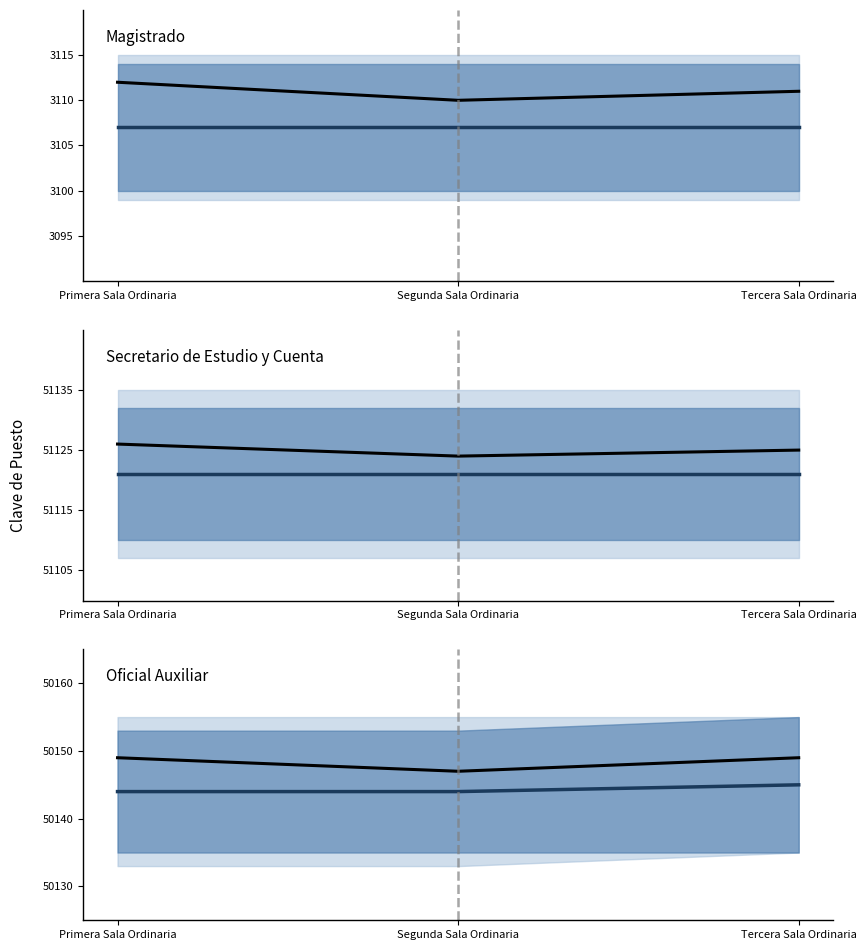

Which series has the widest spread of values?

Magistrado (historical)